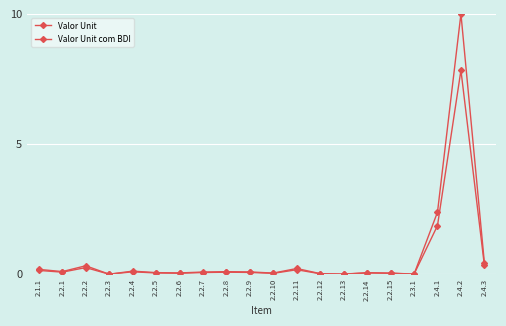

What position from the left is 2.2.6?

7